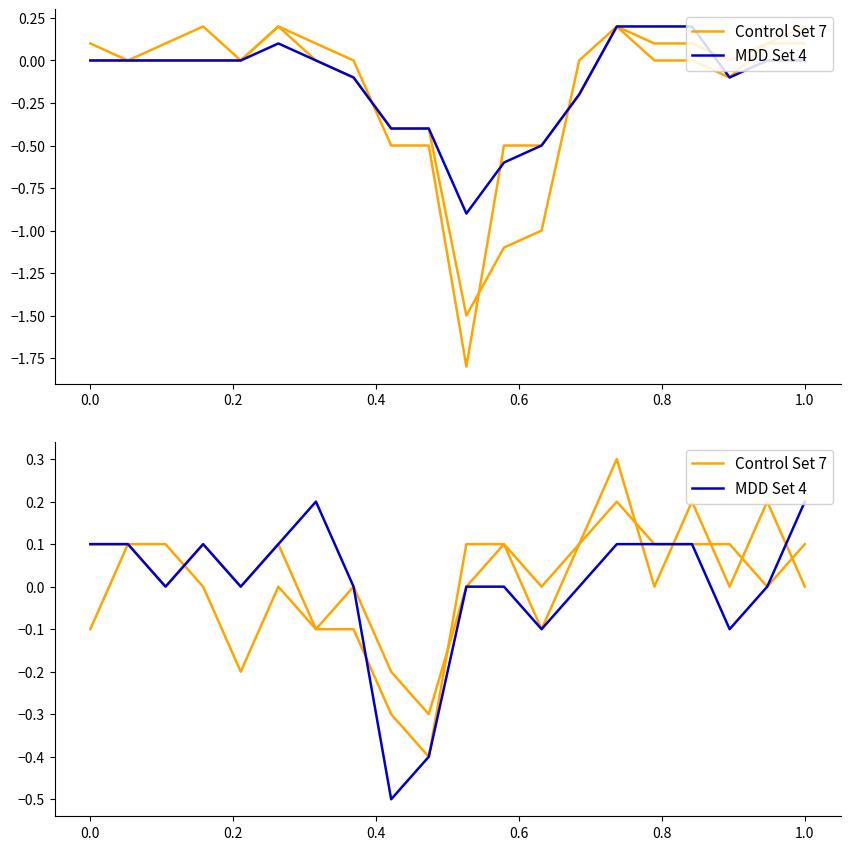

Count the number of categories in the chart.

20